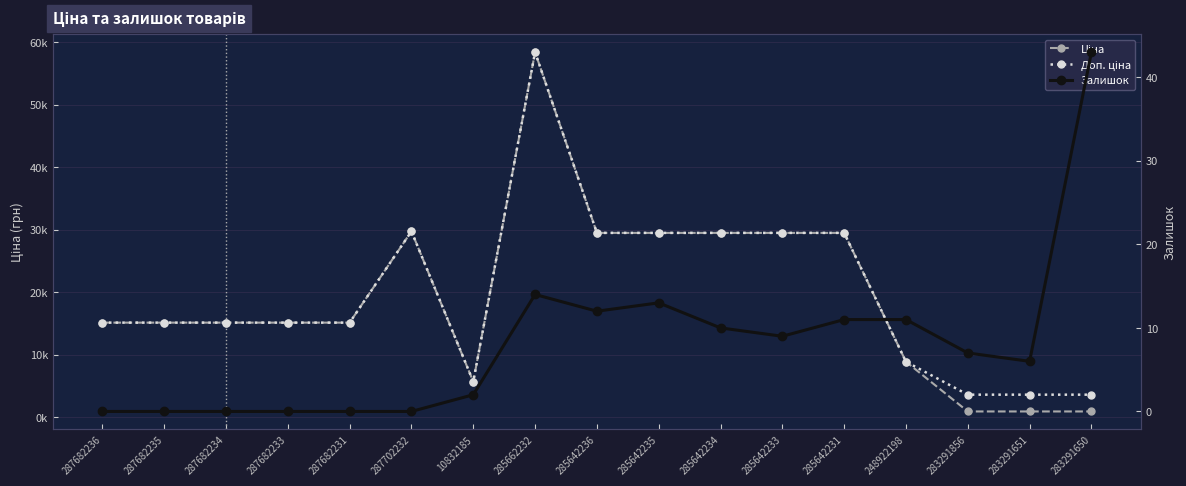

True or false: Залишок and Доп. ціна cross at least once.

False